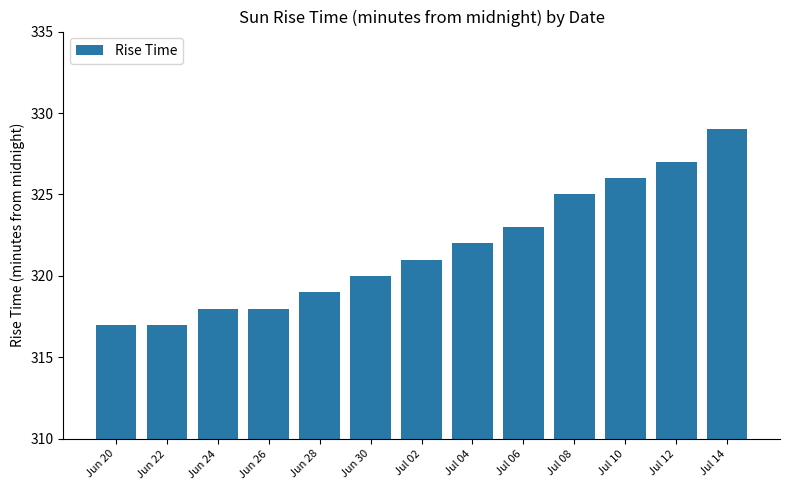

At which label is the value closest to 323?

Jul 06